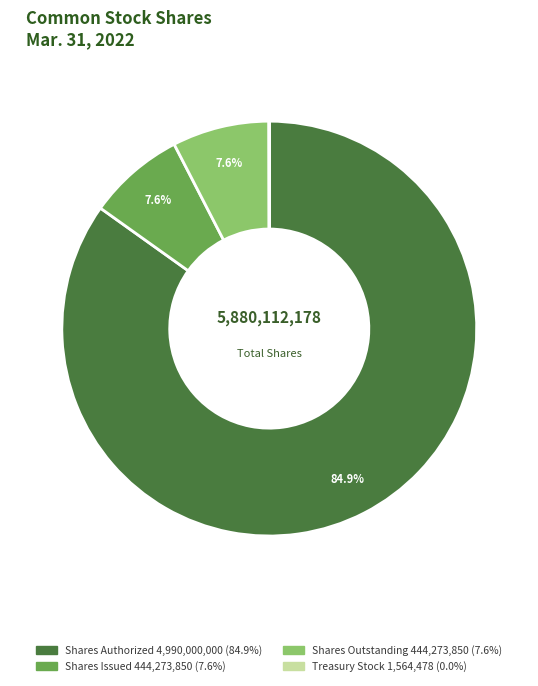

To the nearest percent, what is the average slice percentage?

25%